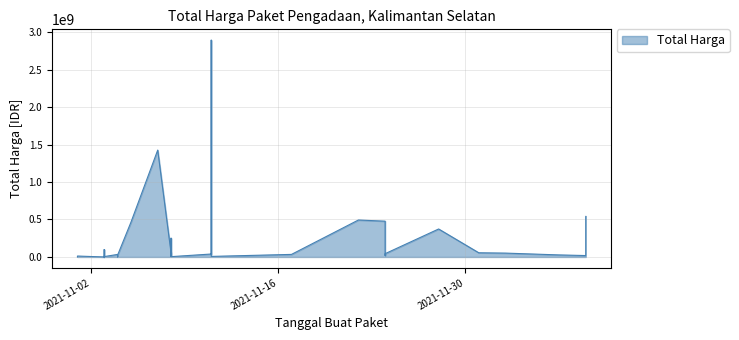

Reading right to left, transcribe all the data shown in this chart.

541071000	51601000	56152800	373404000	34292000	4350000	250350000	27412000	23653000	43859200	12453900	5129000	8742500	182000	4672200	265000	2772000	98772570	78000	333600	7401240	15513960	9180000	18900000	19175000	493000000	2892122000	39440000	464002100	577875	32441200	34000000	477600000	49730040	1425867900